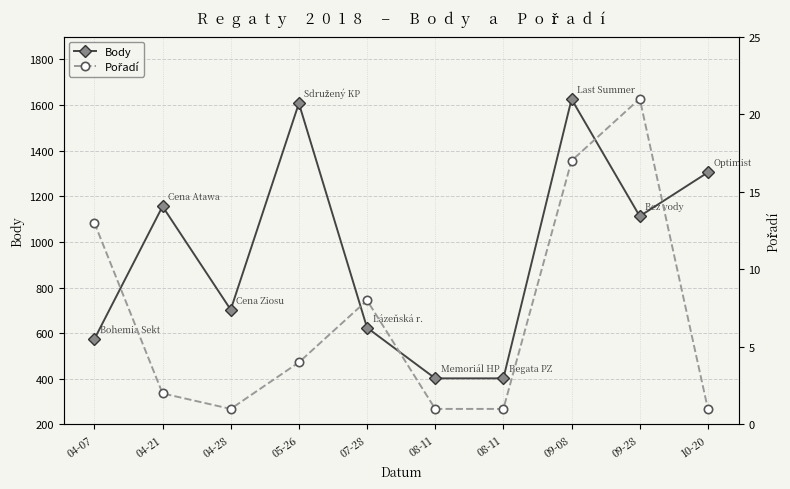

What is the difference between the highest and lowest values at 04-21?

1154